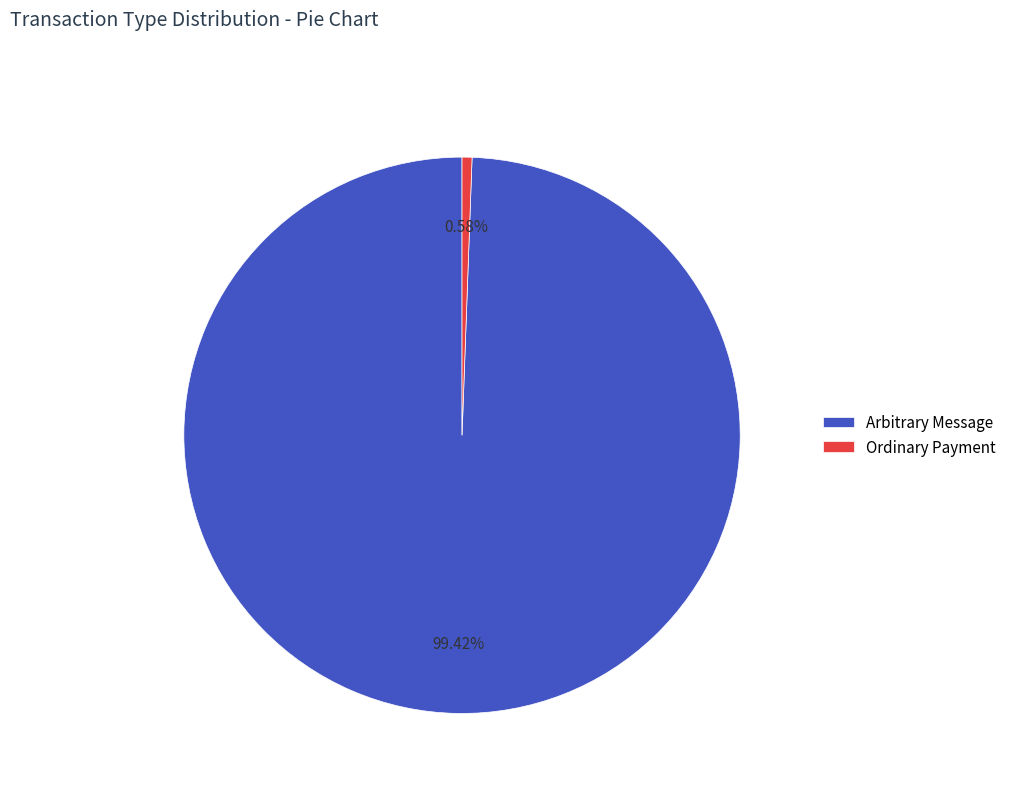

Which category accounts for the majority?

Arbitrary Message